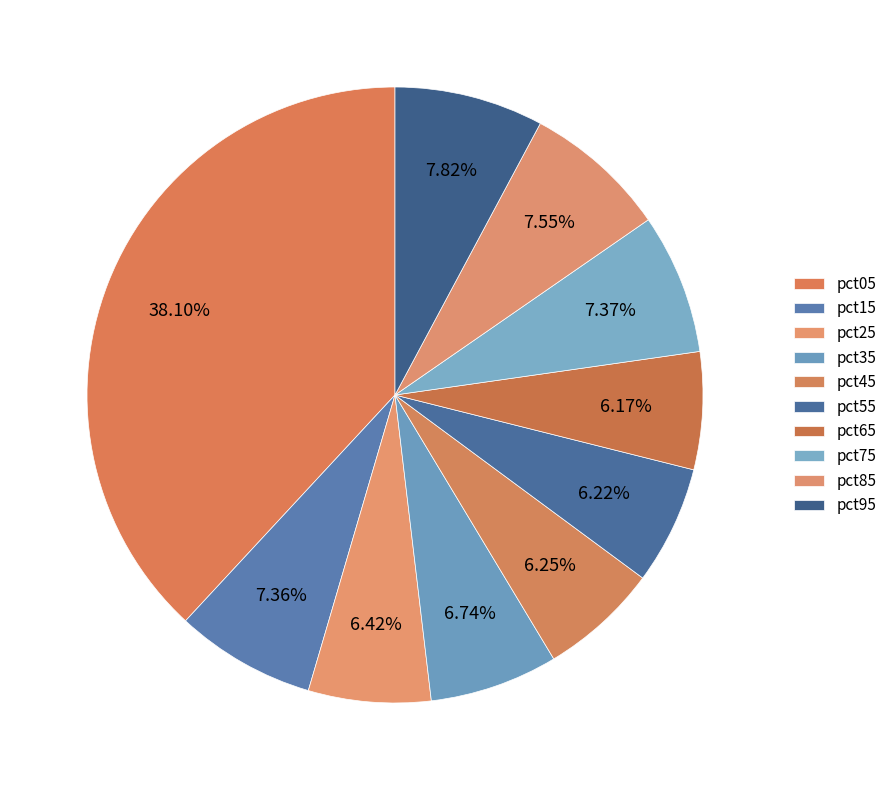

True or false: pct35 accounts for 17% of the total.

False